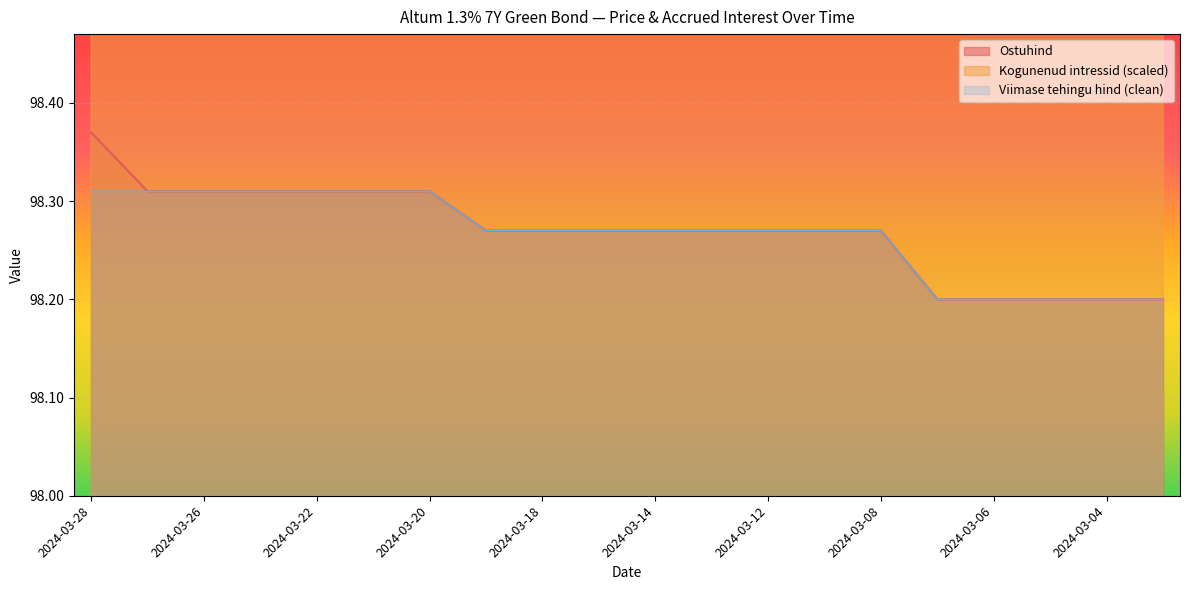

What is the smallest value displayed?

98.2